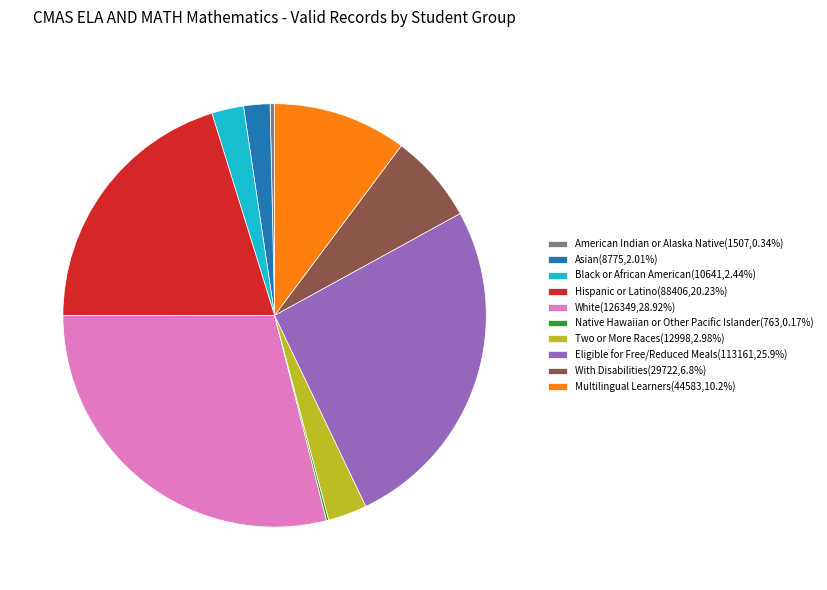

Approximately how many times larger is the value at Black or African American(10641,2.44%) compared to With Disabilities(29722,6.8%)?

0.4